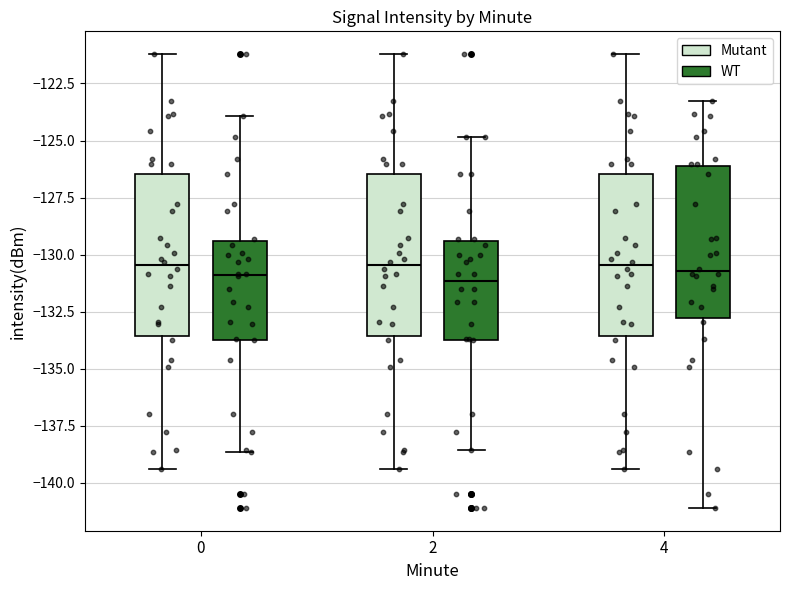

Where is the lower edge of the box for 0 (WT) on the y-axis? The values are not printed on the chart, so give them approximately, as read against the axis.

-133.5